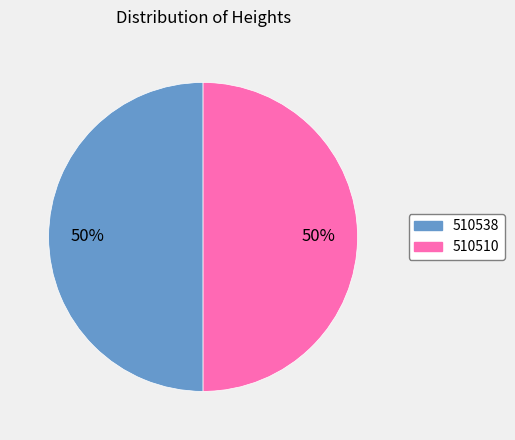

Count the number of slices in the pie.

2